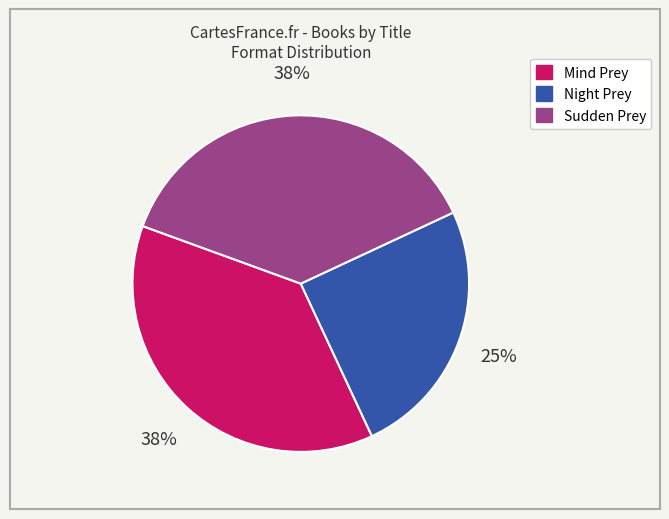

Combined, do Mind Prey and Sudden Prey account for over 50%?

Yes